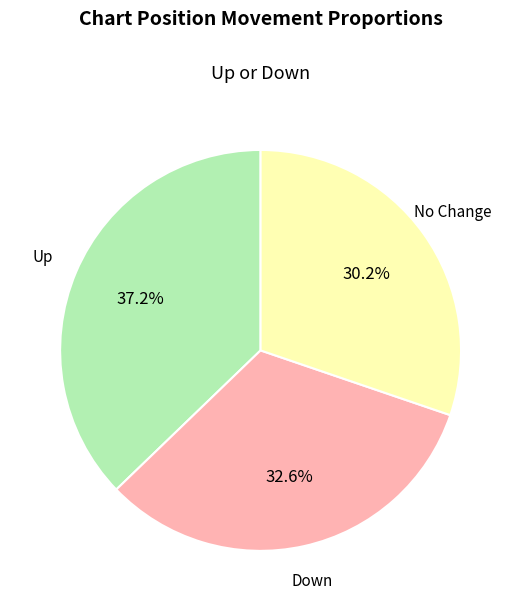

Is there any slice that represents more than half of the pie?

No